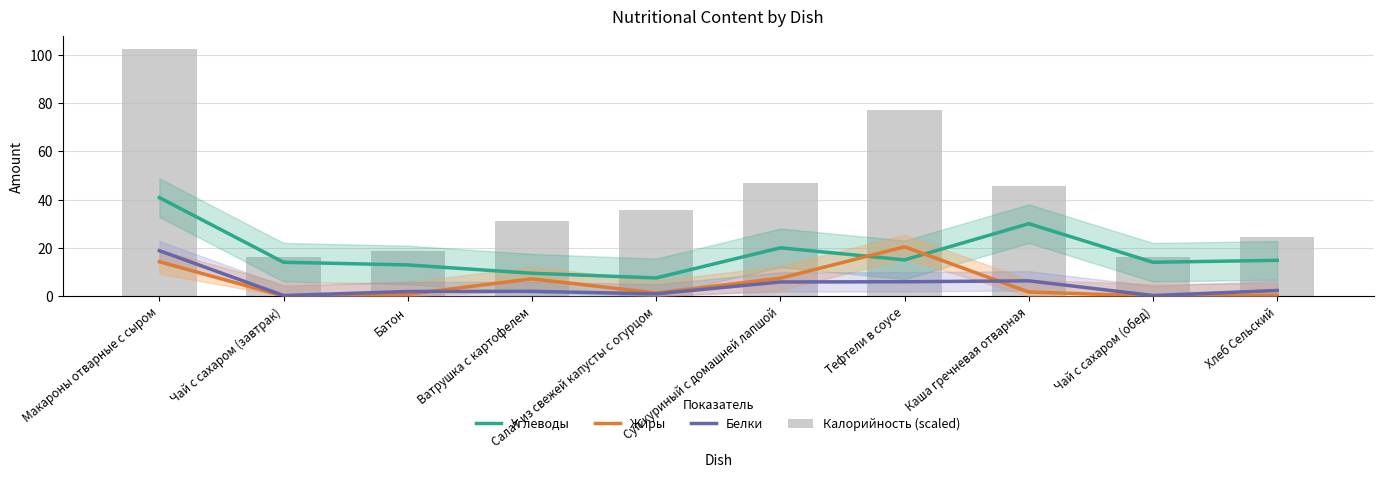

At which label is Белки closest to 9?

Каша гречневая отварная